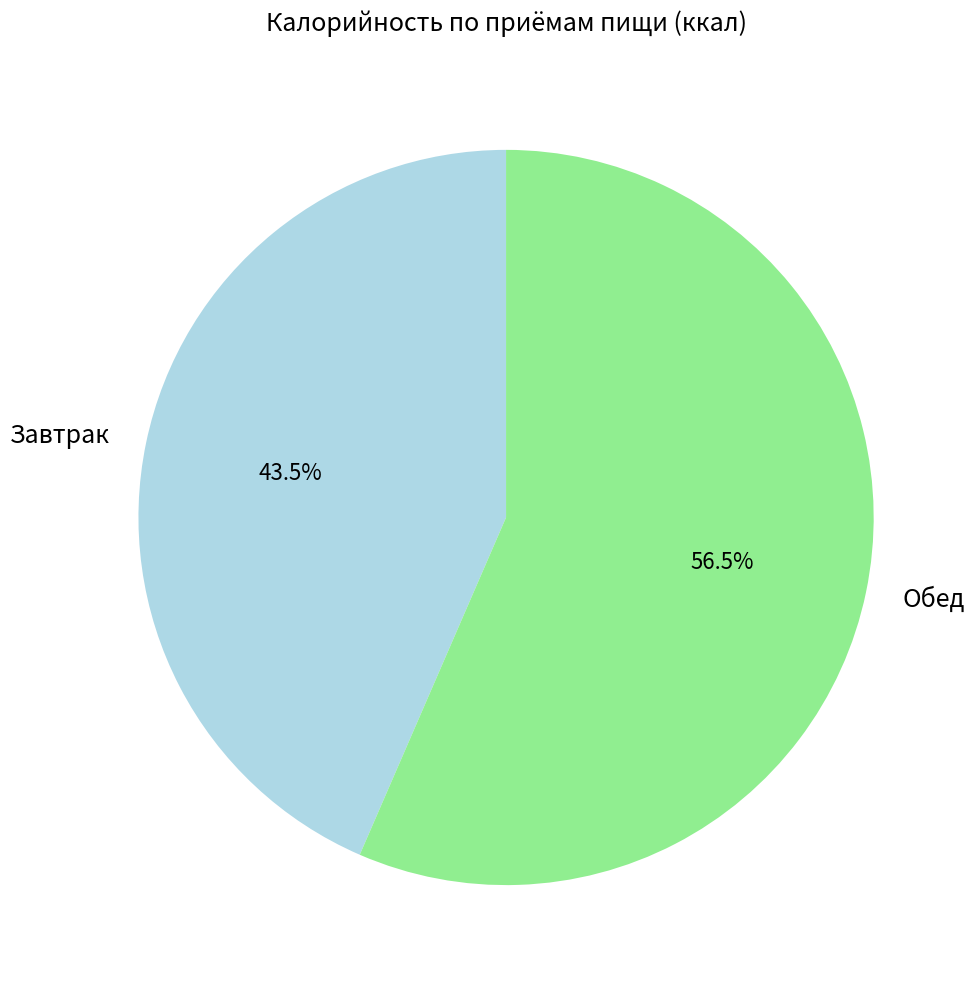

Count the number of slices in the pie.

2